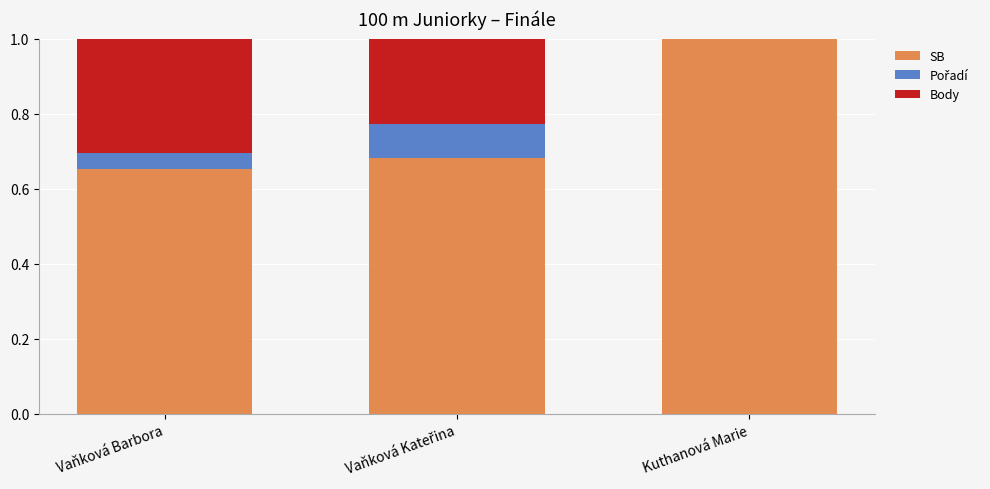

True or false: SB has a value of 1.1 at Vaňková Barbora.

False